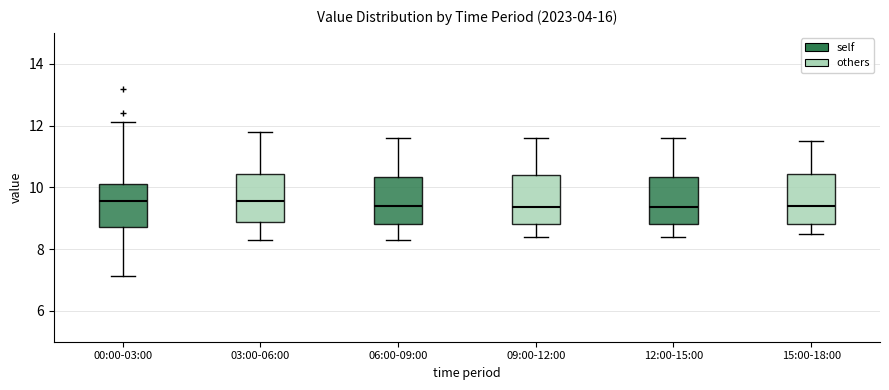

Reading left to right, transcribe this box plot: for each box, give where its median line is, the range the box spans, and where its two whiskers end, as read against the y-axis. The values are not printed on the chart, so give them approximately, as read against the axis.

00:00-03:00: median 9.6, box 8.8 to 10.2, whiskers 7.2 to 12.2
03:00-06:00: median 9.6, box 8.8 to 10.4, whiskers 8.4 to 11.8
06:00-09:00: median 9.4, box 8.8 to 10.4, whiskers 8.4 to 11.6
09:00-12:00: median 9.4, box 8.8 to 10.4, whiskers 8.4 to 11.6
12:00-15:00: median 9.4, box 8.8 to 10.4, whiskers 8.4 to 11.6
15:00-18:00: median 9.4, box 8.8 to 10.4, whiskers 8.6 to 11.6